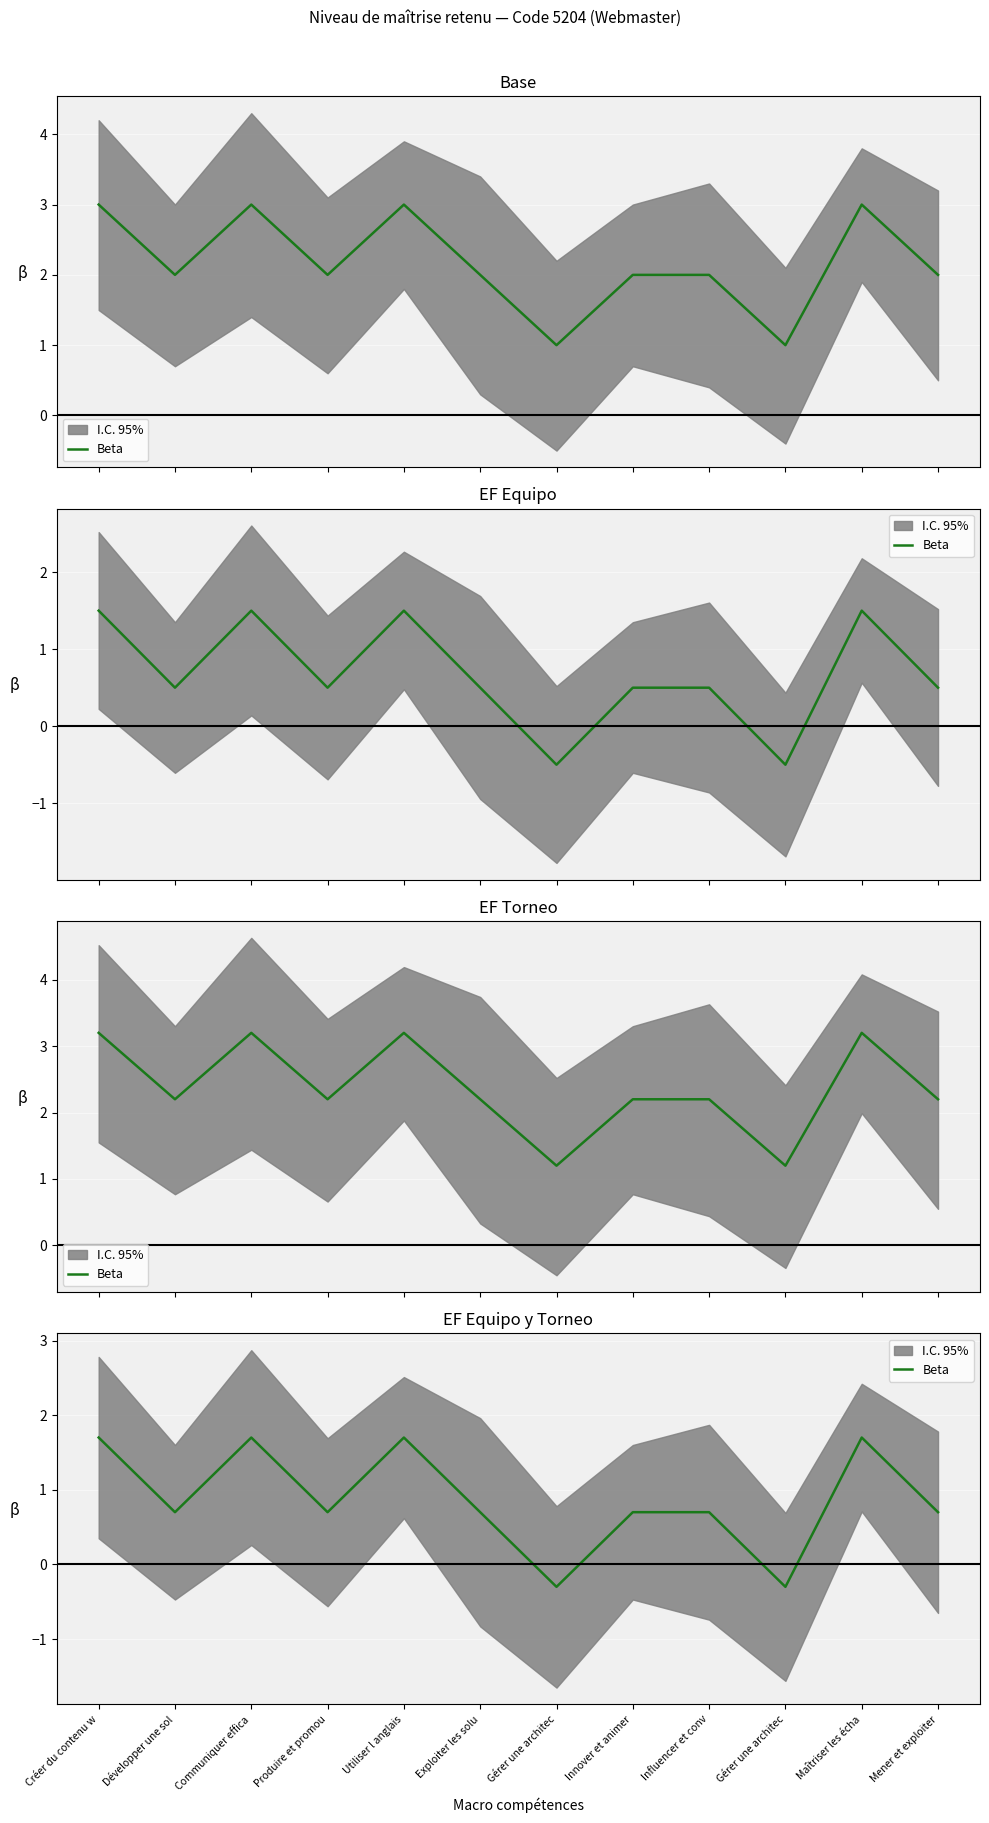

Does the chart display data point markers on the line(s)?

No